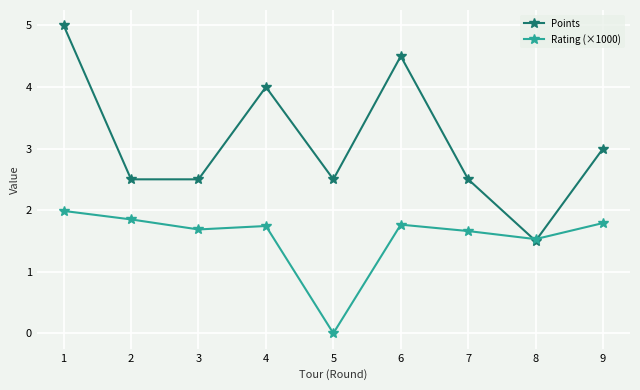

At which category does Points reach its first local peak?

4